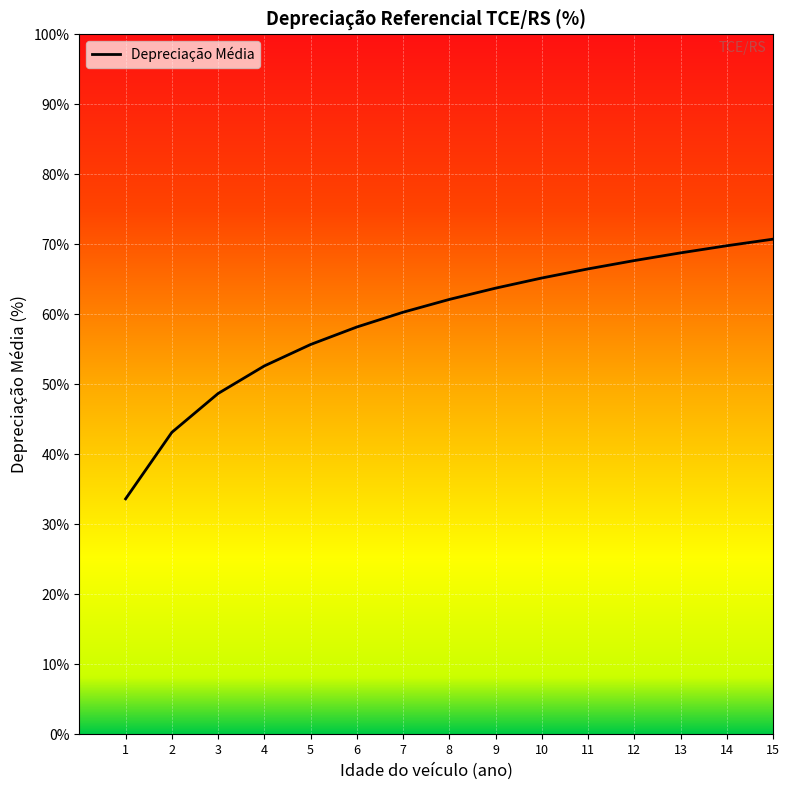

Reading left to right, transcribe all the data shown in this chart.

1=33.6	2=43.1	3=48.7	4=52.6	5=55.7	6=58.2	7=60.3	8=62.1	9=63.7	10=65.2	11=66.5	12=67.7	13=68.8	14=69.8	15=70.7